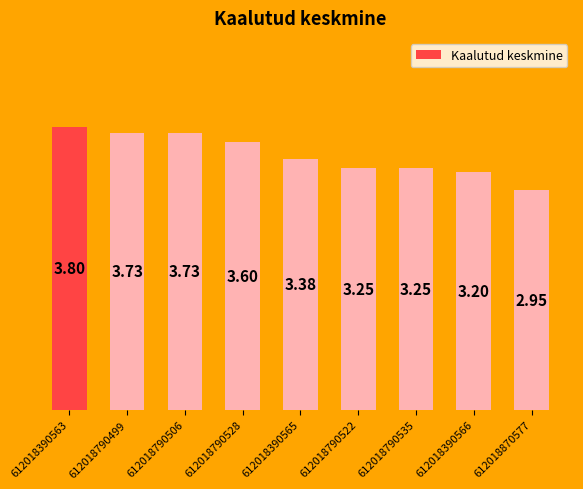

Approximately how many times larger is the value at 612018870577 compared to 612018390565?

0.9